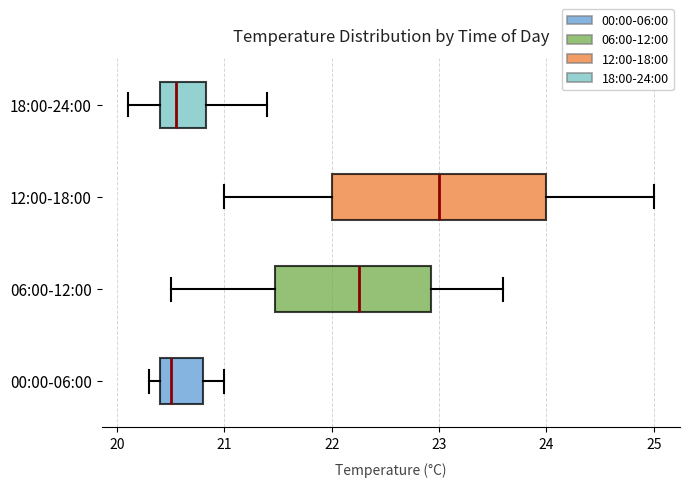

Which box has the furthest to the right median line?

12:00-18:00